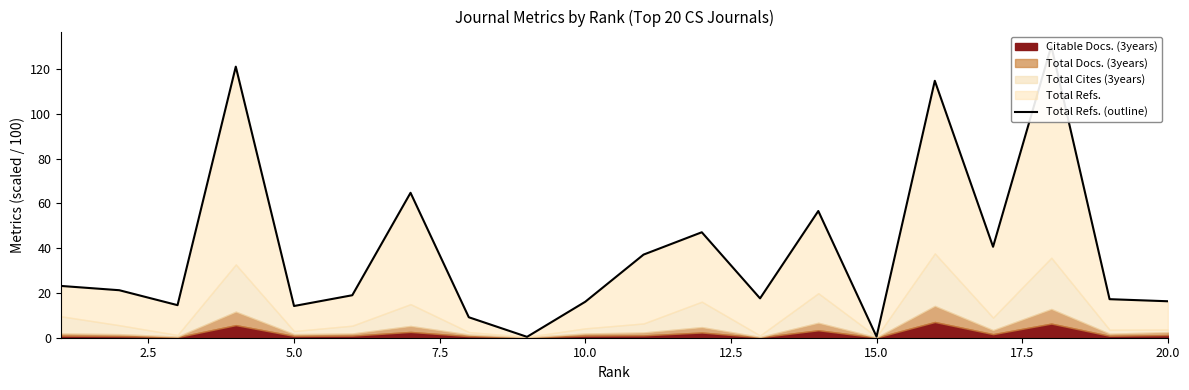

Reading left to right, transcribe all the data shown in this chart.

23.1	21.2	14.5	121.0	14.2	19.0	64.7	9.1	0.4	16.1	37.1	47.1	17.6	56.6	0.5	114.7	40.6	130.2	17.2	16.3